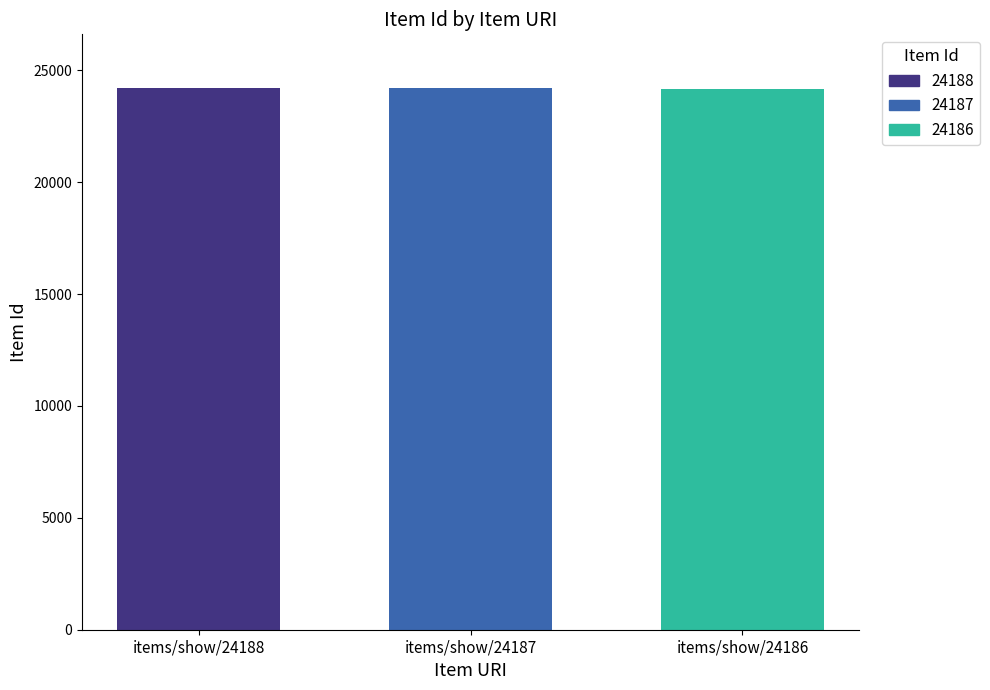

List the series in order of their overall mean, highest first.

24188, 24187, 24186